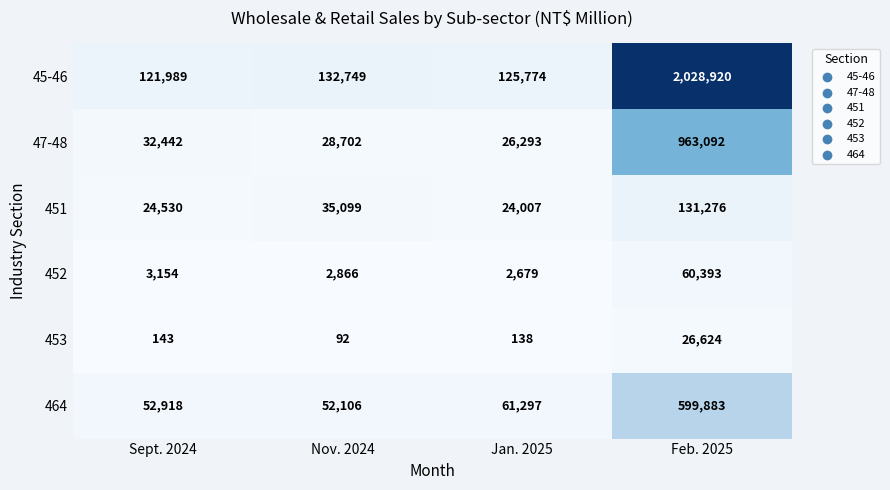

What is the greatest value displayed?

2028920